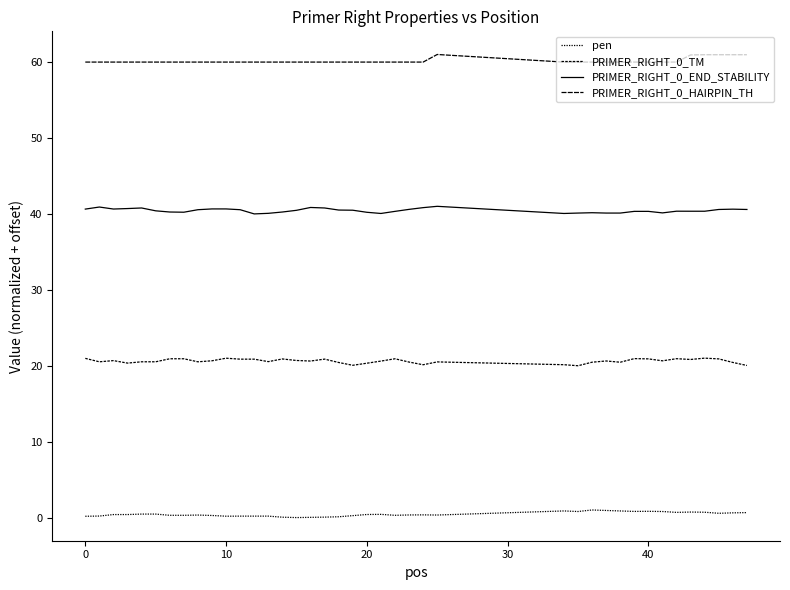

Does the chart have visible grid lines?

No